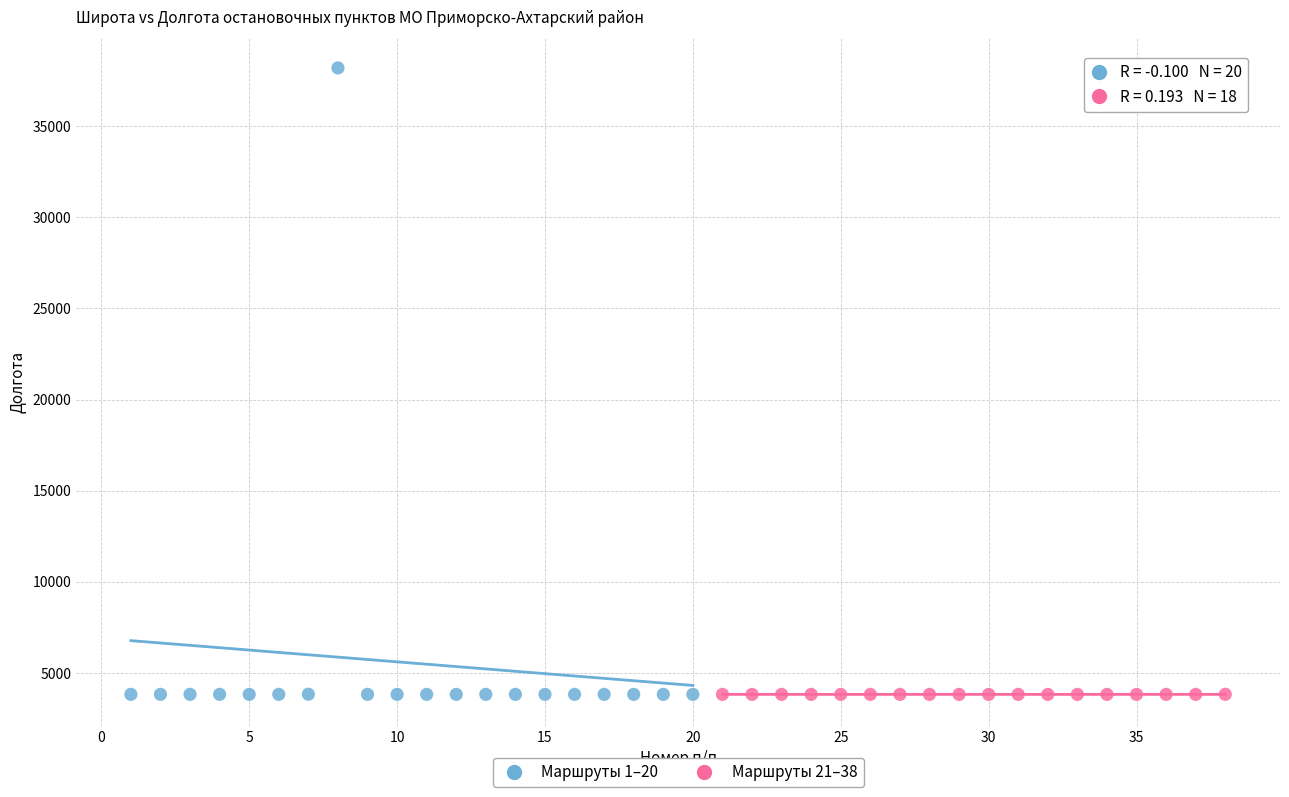

Which series contains the highest Y value?

Маршруты 1–20